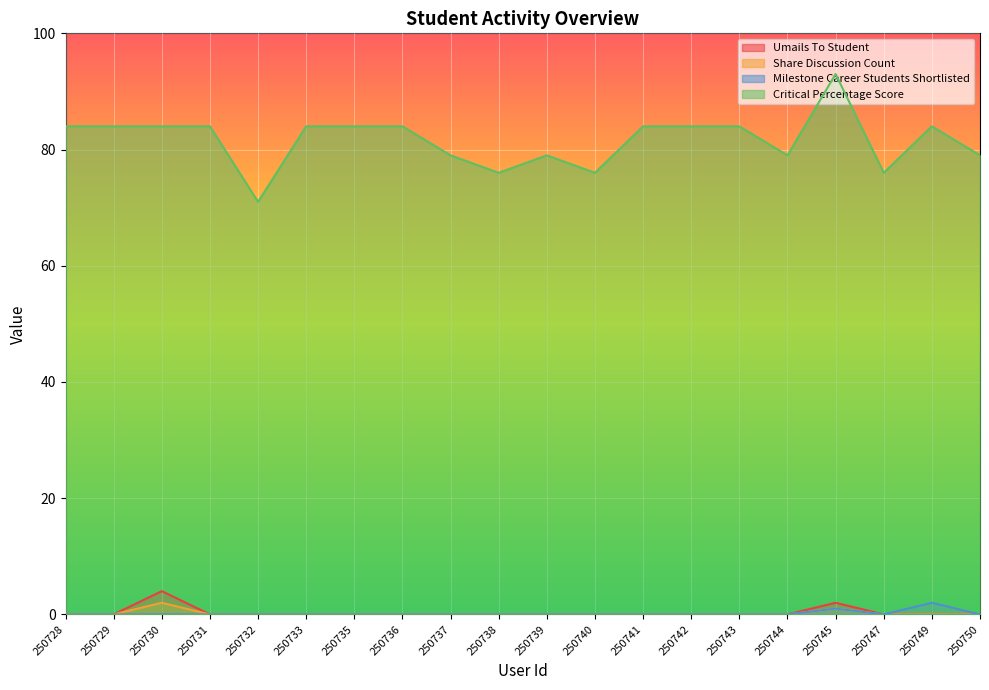

True or false: Milestone Career Students Shortlisted has a value of 0 at 250739.

True